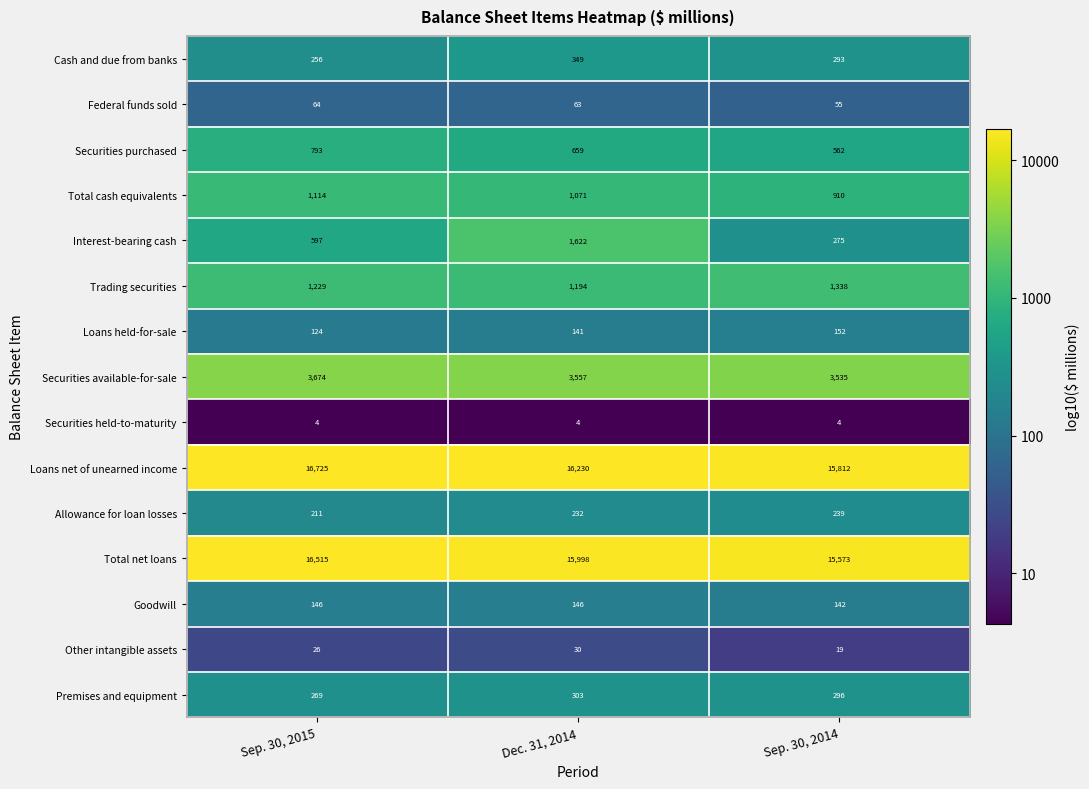

What is the approximate value of Trading securities at Dec. 31, 2014, to the nearest 5?

1195